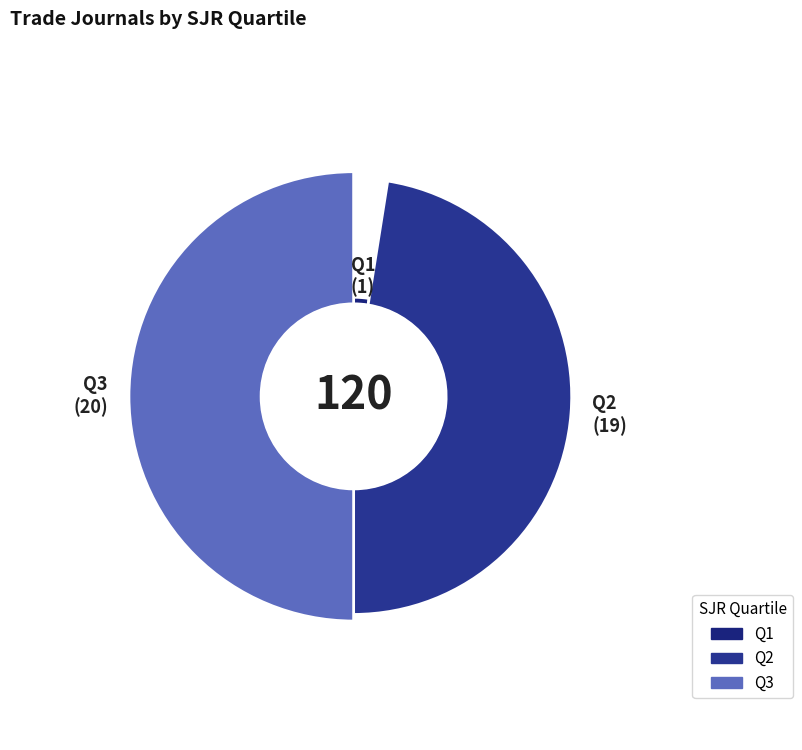

To the nearest percent, what is the difference between the Q2 and Q1 slice percentages?

45%